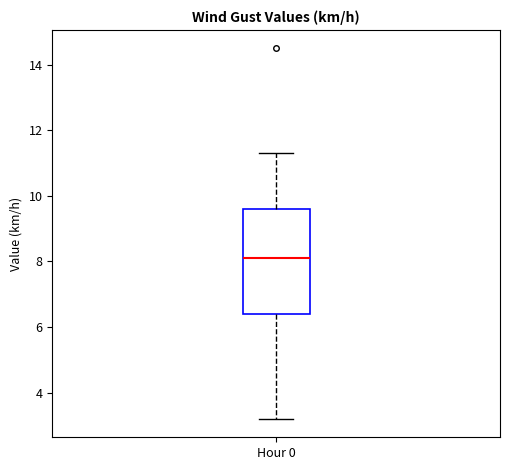

Transcribe this box plot: give where the median line is, the range the box spans, and where the two whiskers end, as read against the y-axis. The values are not printed on the chart, so give them approximately, as read against the axis.

median 8.2, box 6.4 to 9.6, whiskers 3.2 to 11.4